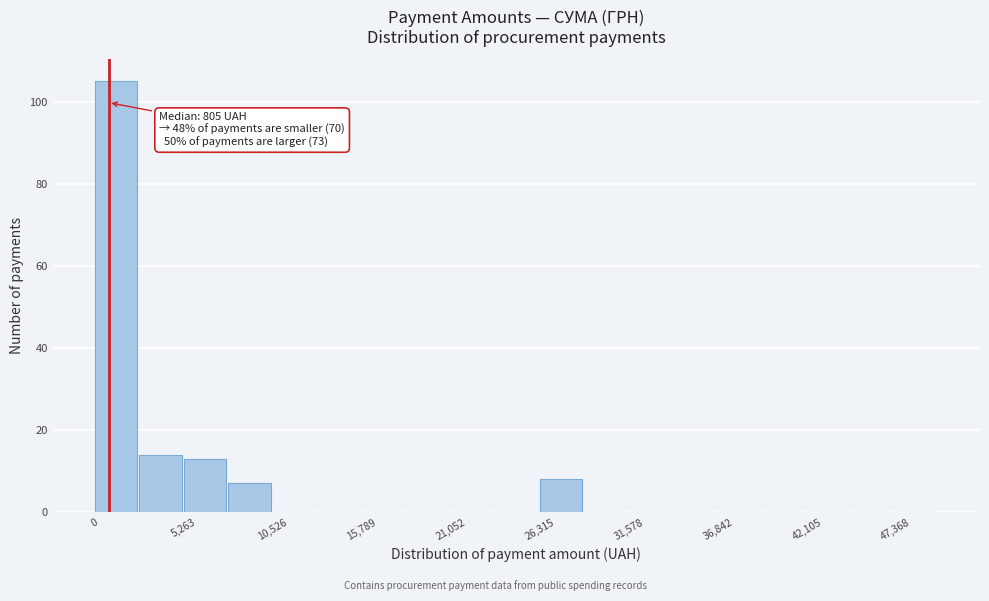

Read against the x-axis, roughly where is the centre of the tallest bar?

1000